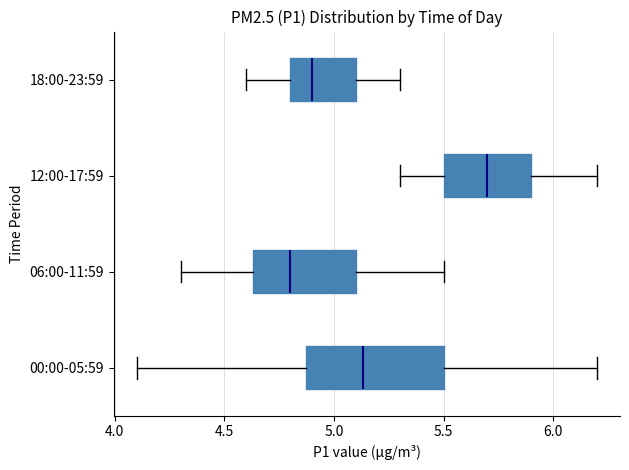

Reading bottom to top, transcribe this box plot: for each box, give where its median line is, the range the box spans, and where its two whiskers end, as read against the x-axis. The values are not printed on the chart, so give them approximately, as read against the axis.

00:00-05:59: median 5.15, box 4.85 to 5.50, whiskers 4.10 to 6.20
06:00-11:59: median 4.80, box 4.65 to 5.10, whiskers 4.30 to 5.50
12:00-17:59: median 5.70, box 5.50 to 5.90, whiskers 5.30 to 6.20
18:00-23:59: median 4.90, box 4.80 to 5.10, whiskers 4.60 to 5.30